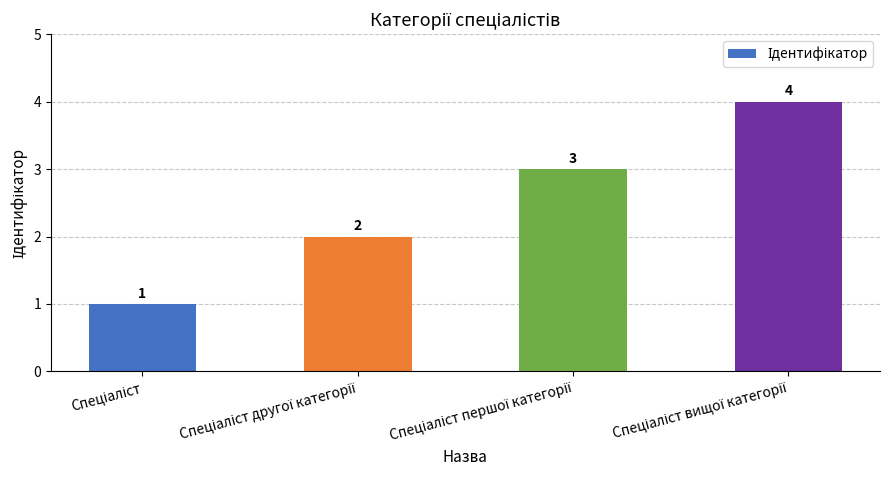

What is the value of the 1st bar from the left?

1